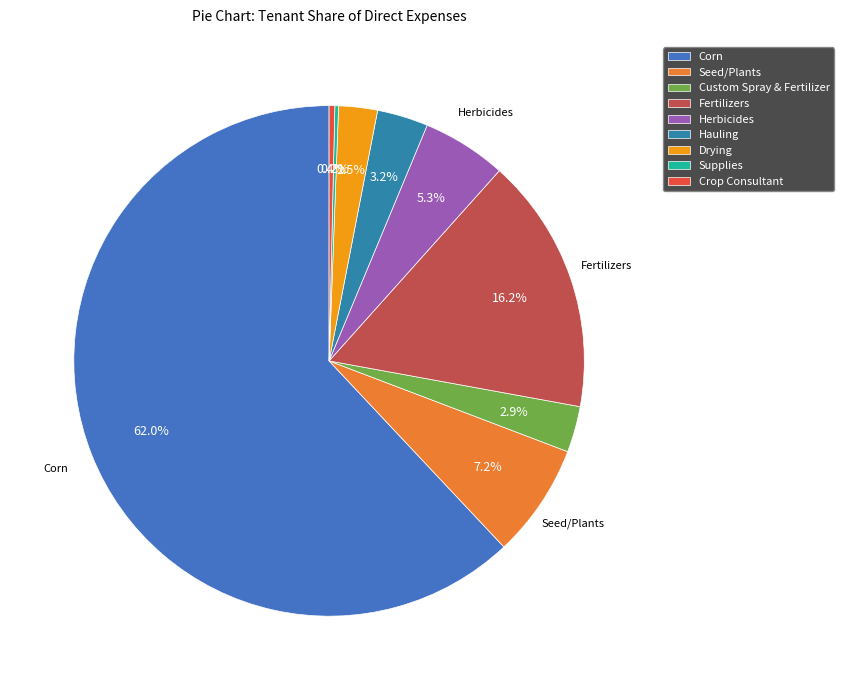

What is the smallest slice in the pie chart?

Supplies